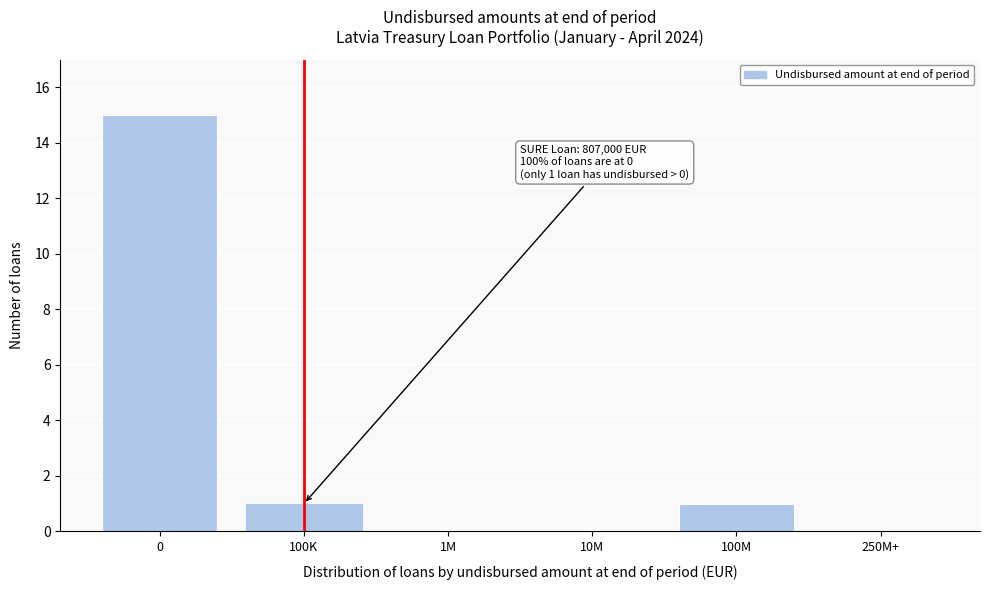

Reading left to right, transcribe all the data shown in this chart.

0=15	100K=1	1M=0	10M=0	100M=1	250M+=0